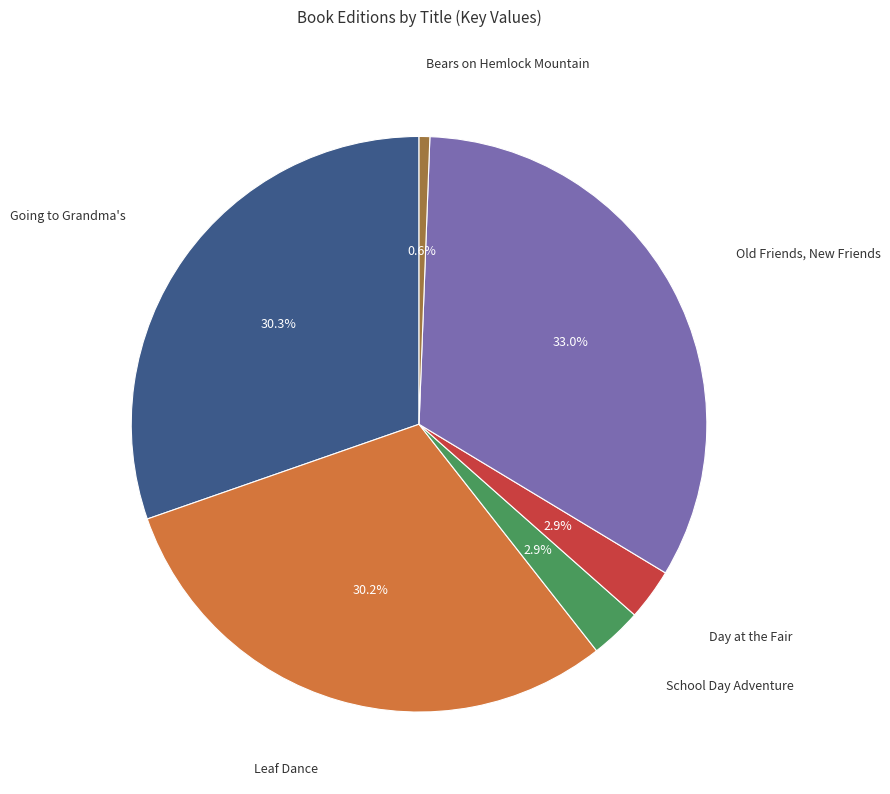

Is there any slice that represents more than half of the pie?

No